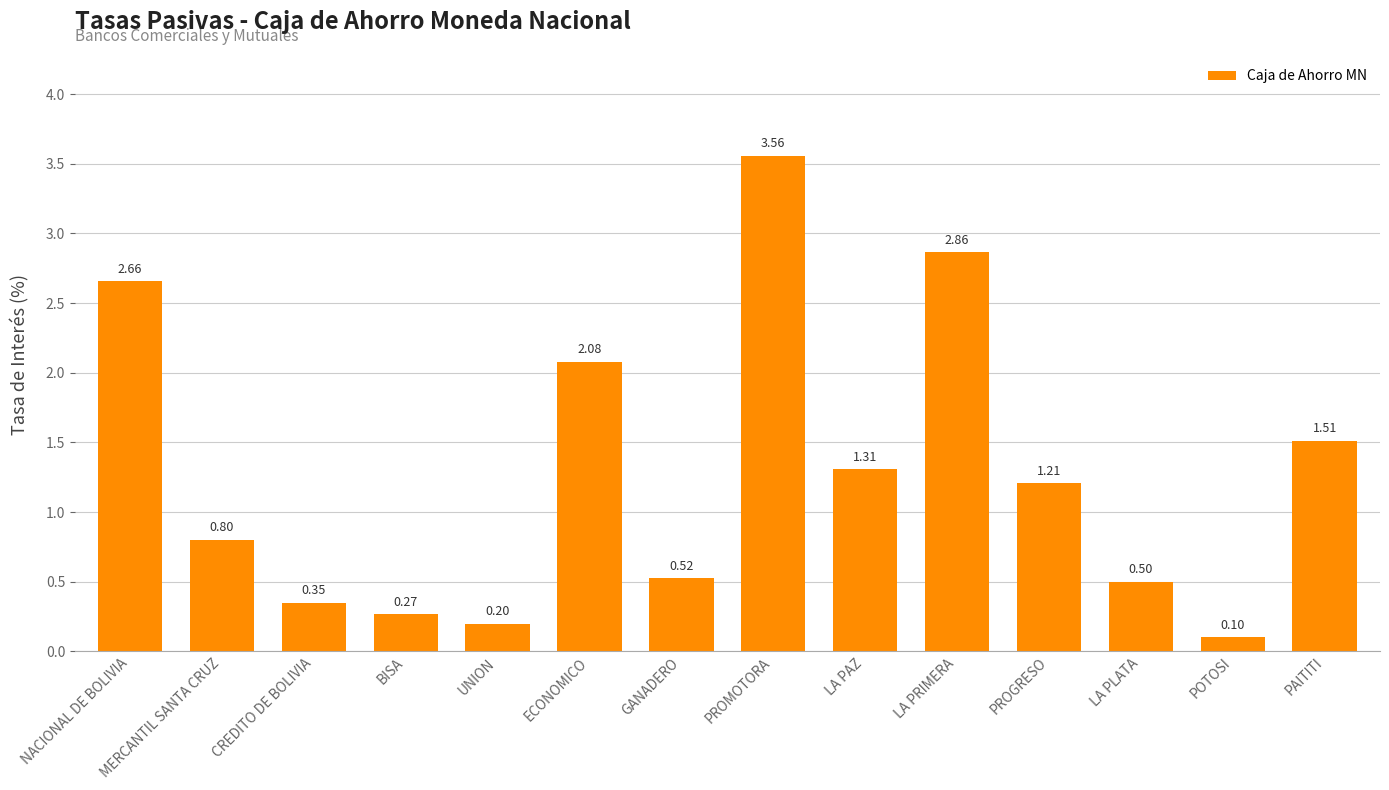

Where is the data nearest to the value 1?

MERCANTIL SANTA CRUZ